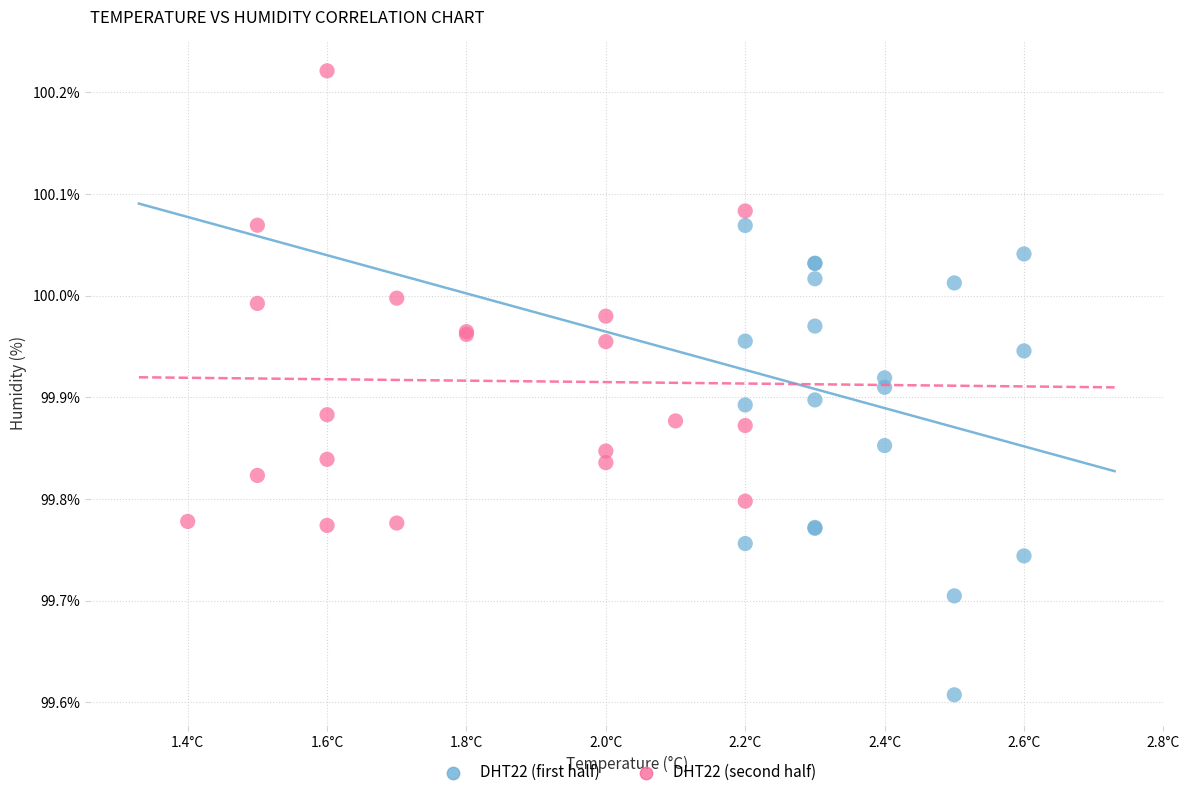

Which series reaches the minimum Y coordinate?

DHT22 (first half)